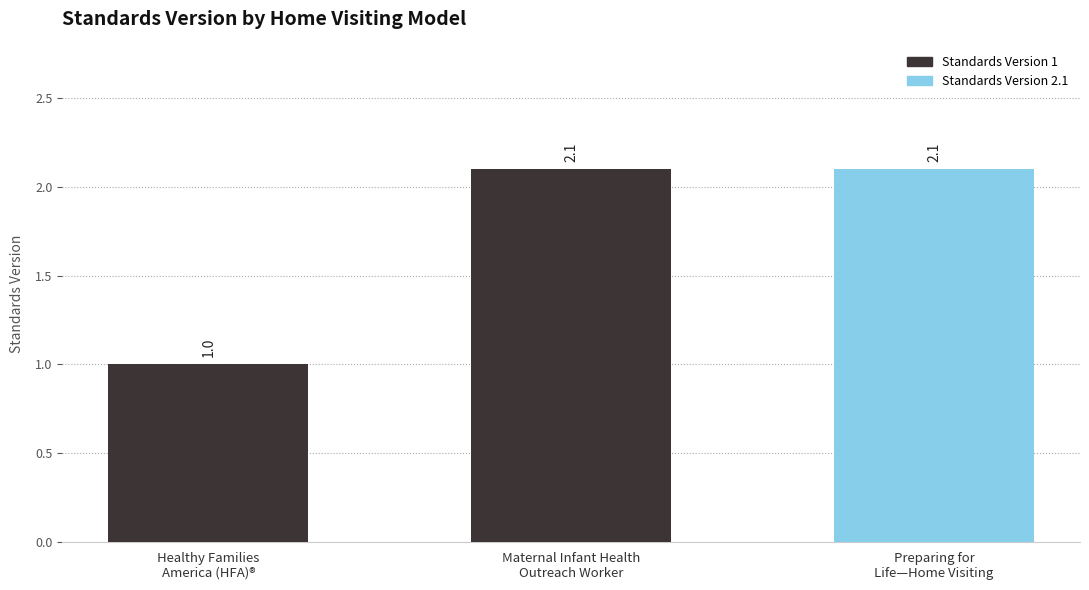

How many categories are shown in the chart?

3